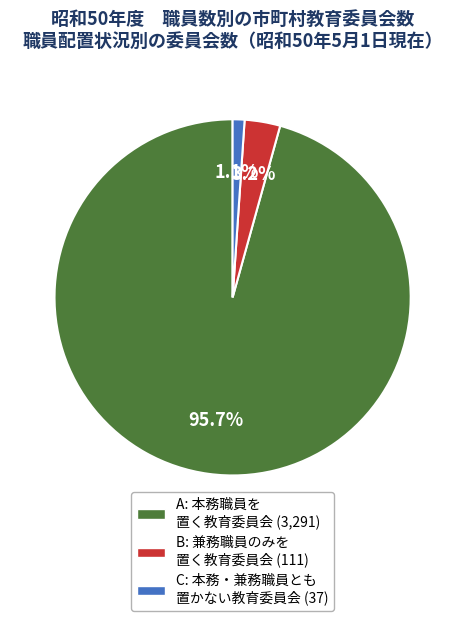

To the nearest percent, what is the difference between the largest and smallest slice percentages?

95%